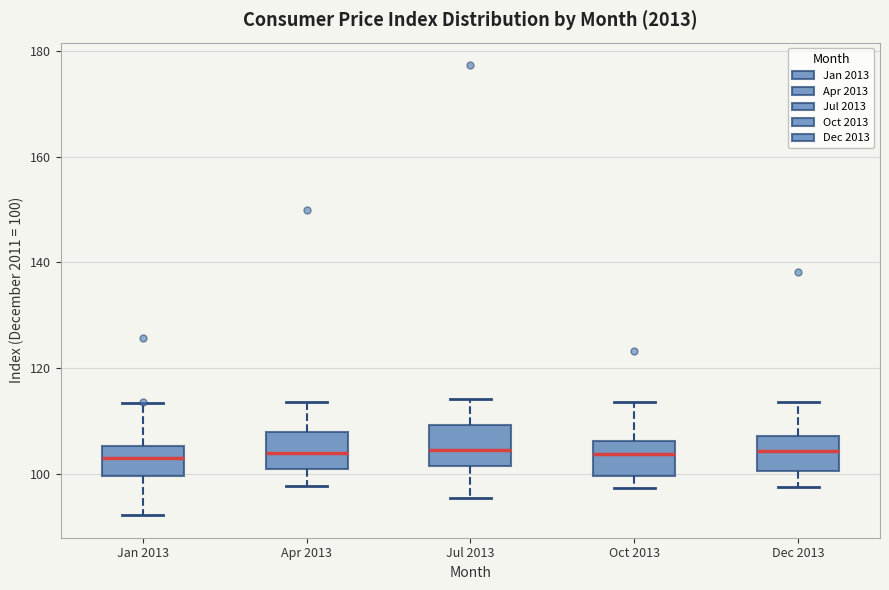

Reading left to right, transcribe this box plot: for each box, give where its median line is, the range the box spans, and where its two whiskers end, as read against the y-axis. The values are not printed on the chart, so give them approximately, as read against the axis.

Jan 2013: median 104, box 100 to 106, whiskers 92 to 114
Apr 2013: median 104, box 100 to 108, whiskers 98 to 114
Jul 2013: median 104, box 102 to 110, whiskers 96 to 114
Oct 2013: median 104, box 100 to 106, whiskers 98 to 114
Dec 2013: median 104, box 100 to 108, whiskers 98 to 114